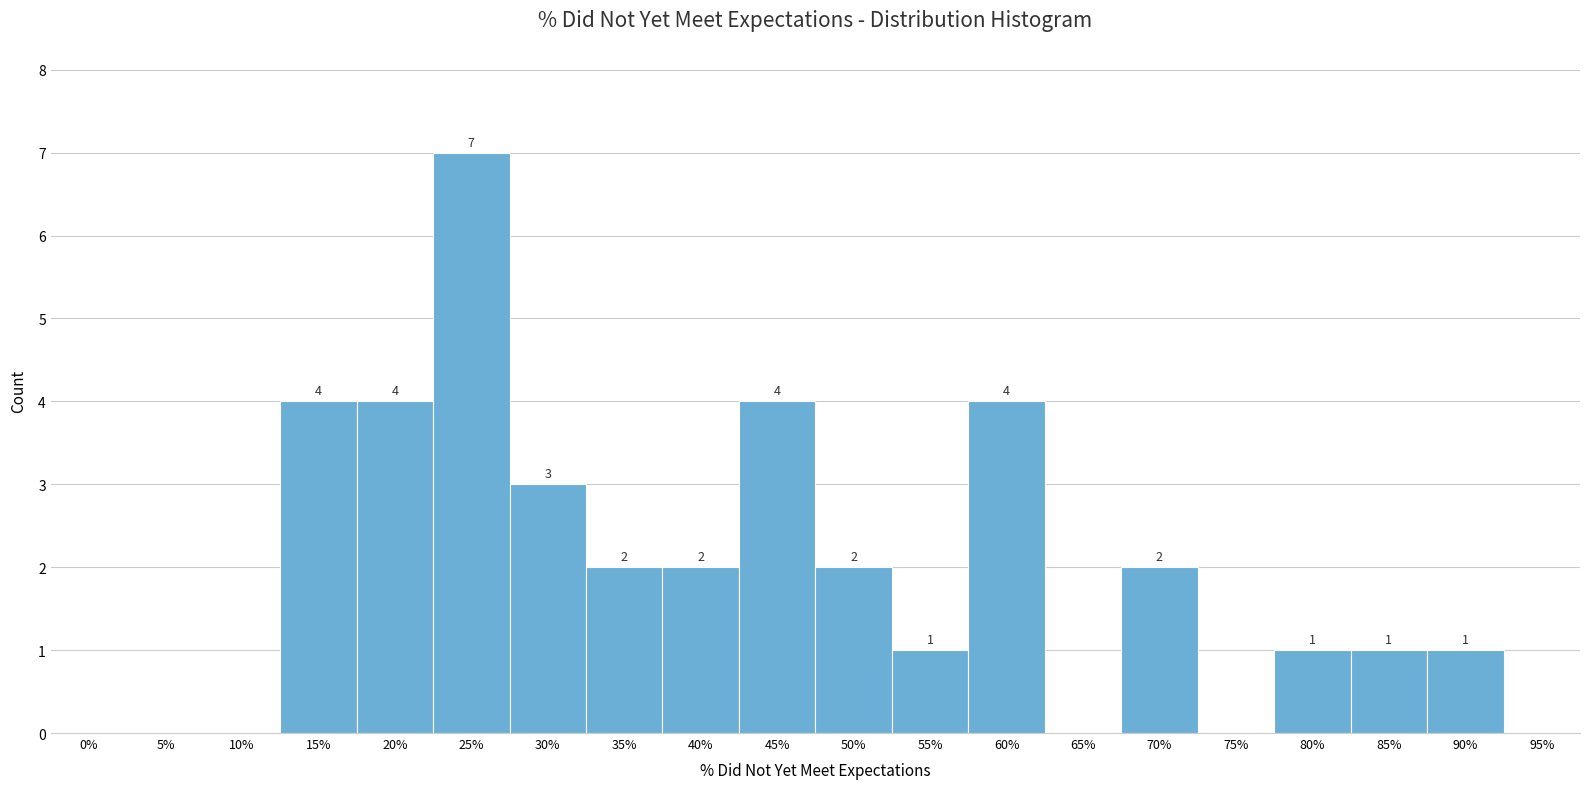

Reading right to left, list all the values displayed in this chart.

95%=0	90%=1	85%=1	80%=1	75%=0	70%=2	65%=0	60%=4	55%=1	50%=2	45%=4	40%=2	35%=2	30%=3	25%=7	20%=4	15%=4	10%=0	5%=0	0%=0